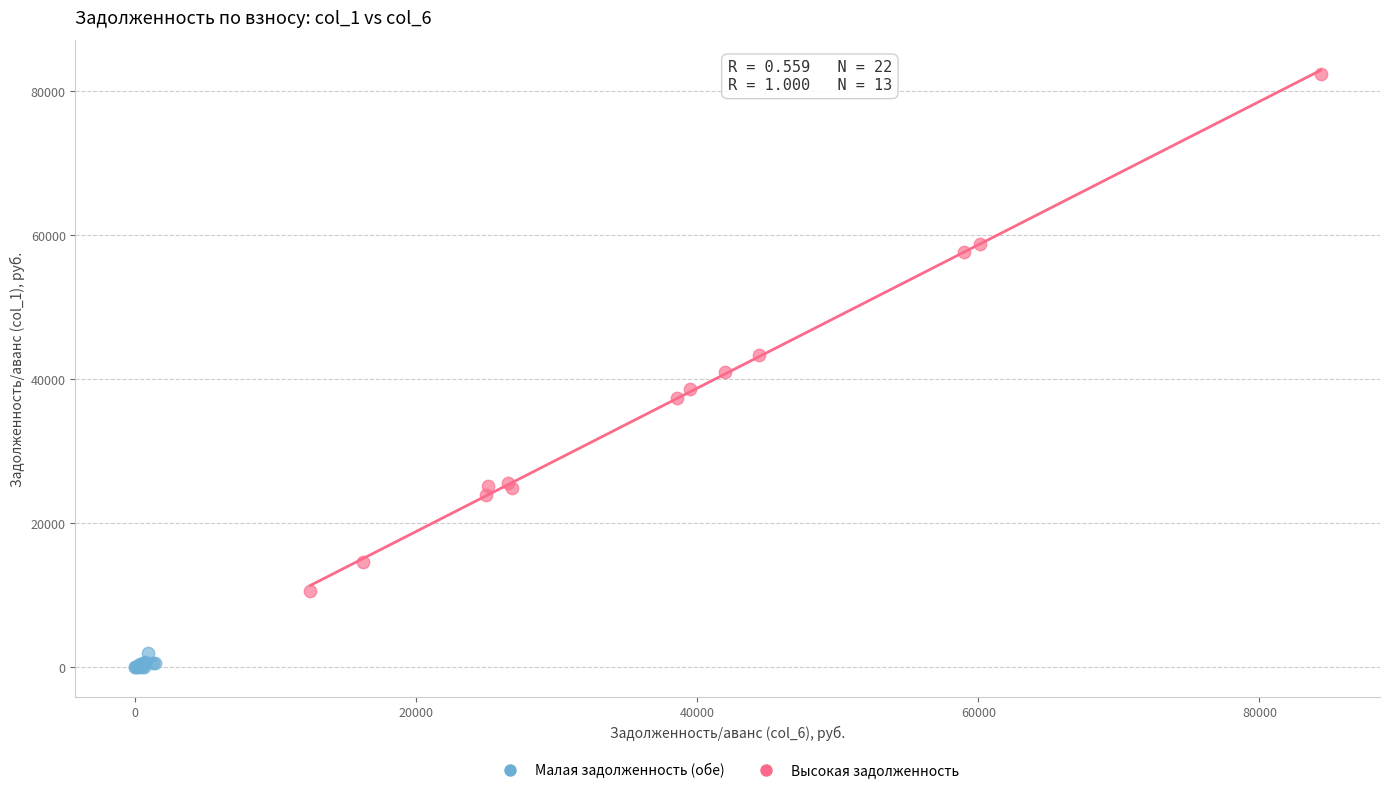

Which series contains the highest Y value?

Высокая задолженность